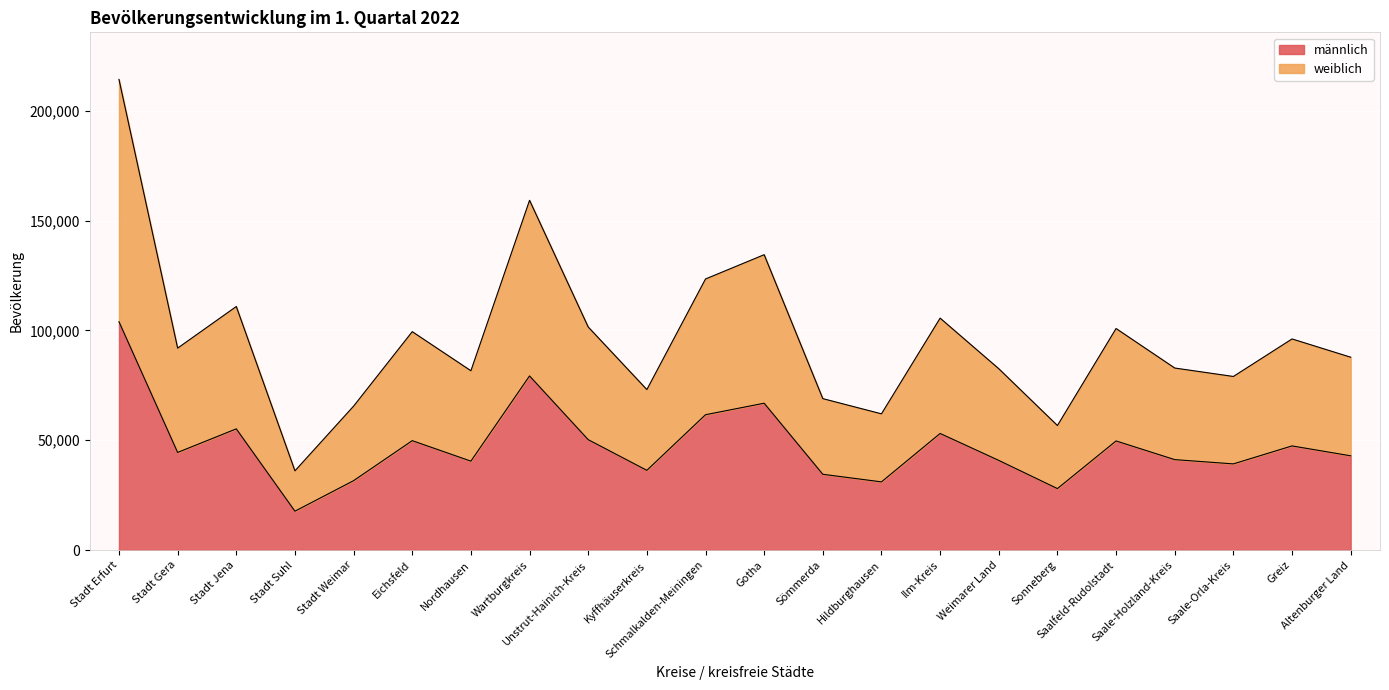

Between Wartburgkreis and Hildburghausen, which series saw the biggest shift?

weiblich